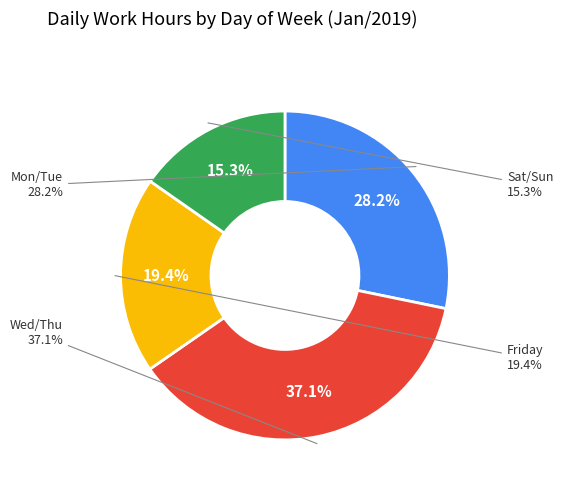

The Sat slice represents 16% of the pie. True or false?

False